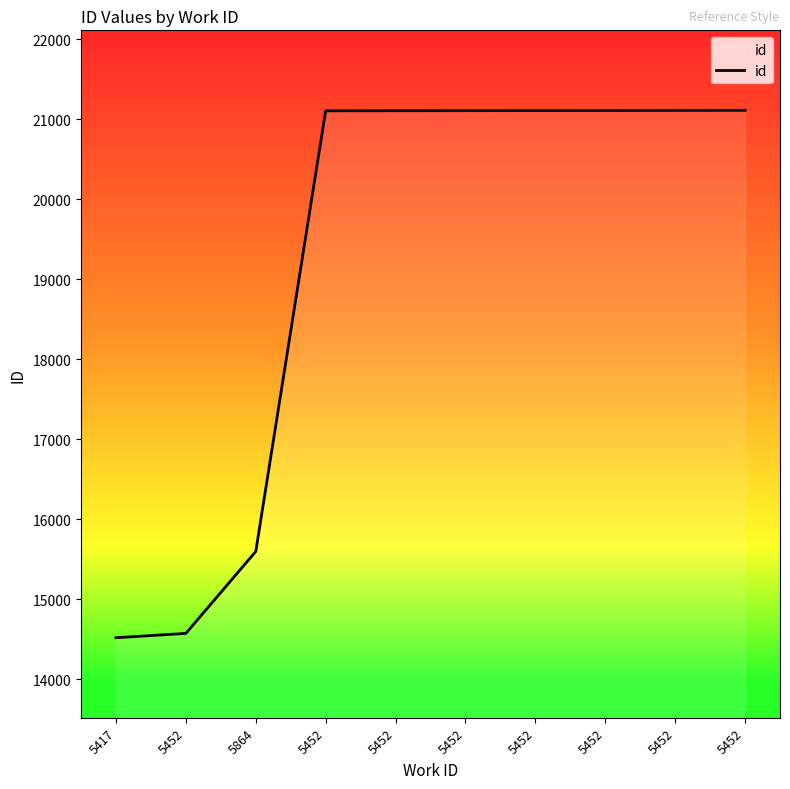

Rank the categories by value from highest to lowest.

5452, 5452, 5452, 5452, 5452, 5452, 5452, 5864, 5452, 5417